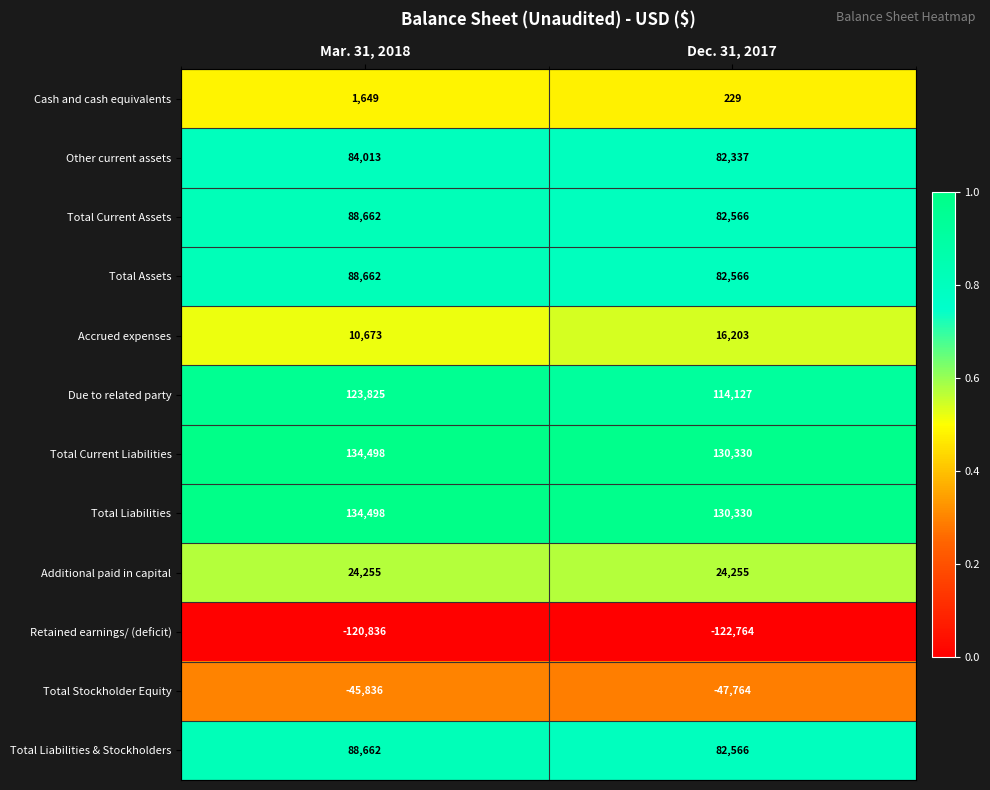

What is the difference between the highest and lowest values at Mar. 31, 2018?

255334